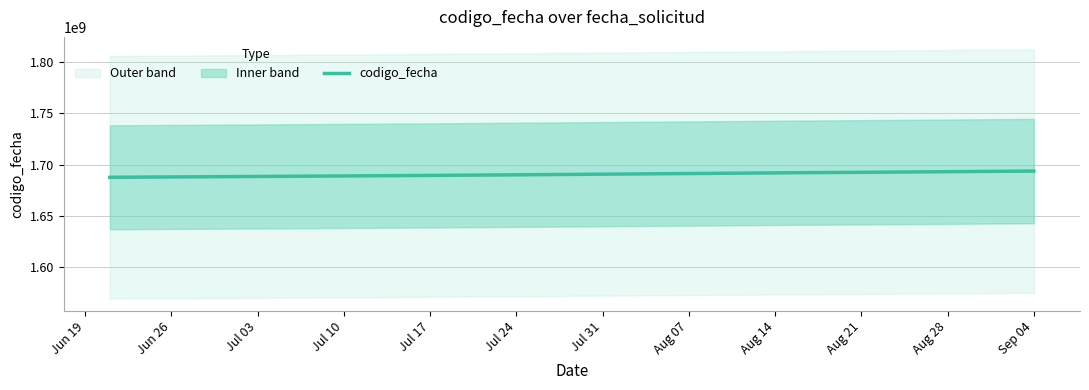

How many data points does each series have?

10